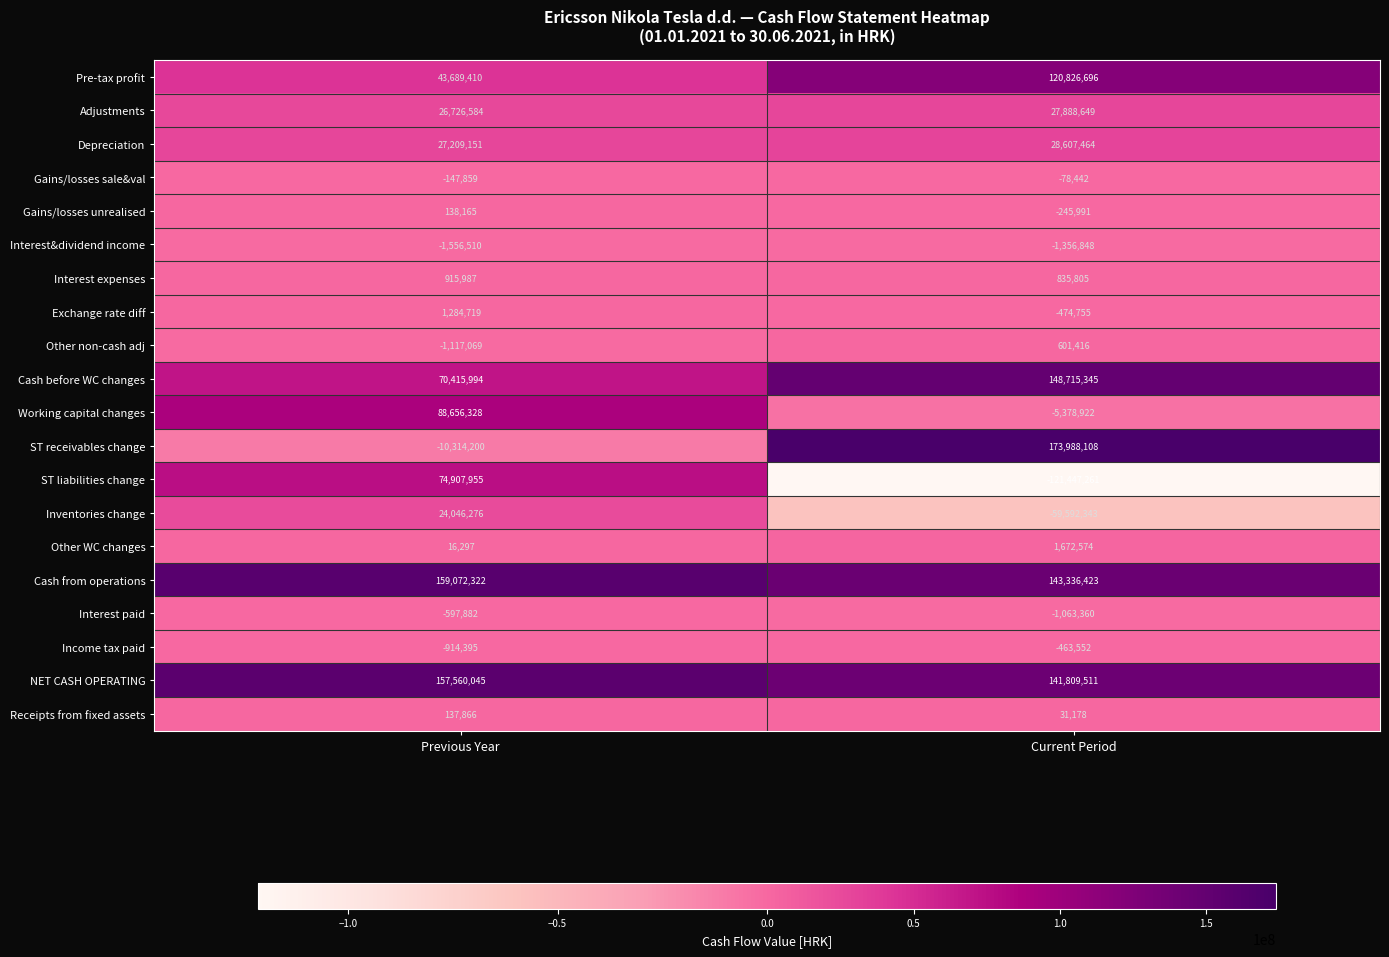

Which series has the largest range (max minus min)?

ST liabilities change